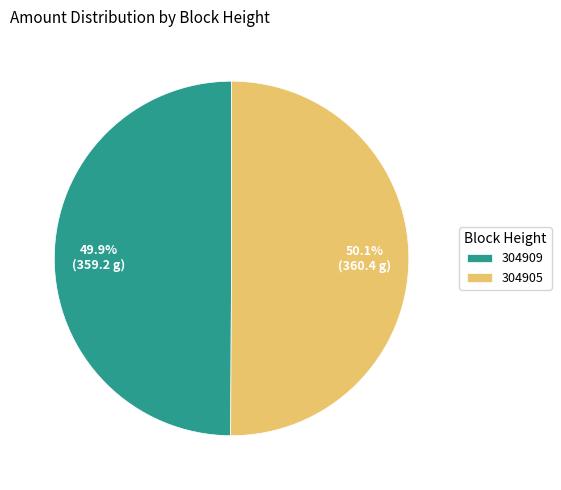

What percentage is NOT represented by 304909?

50.1%